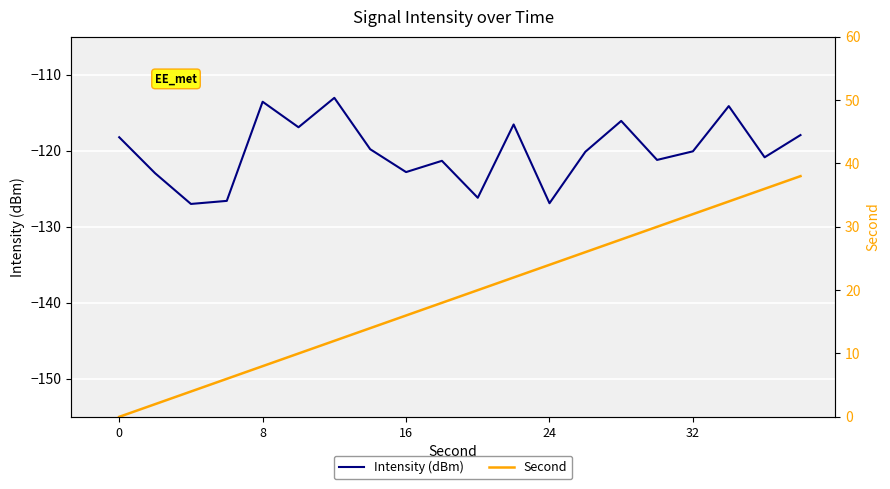

Does the chart contain stacked bars?

No